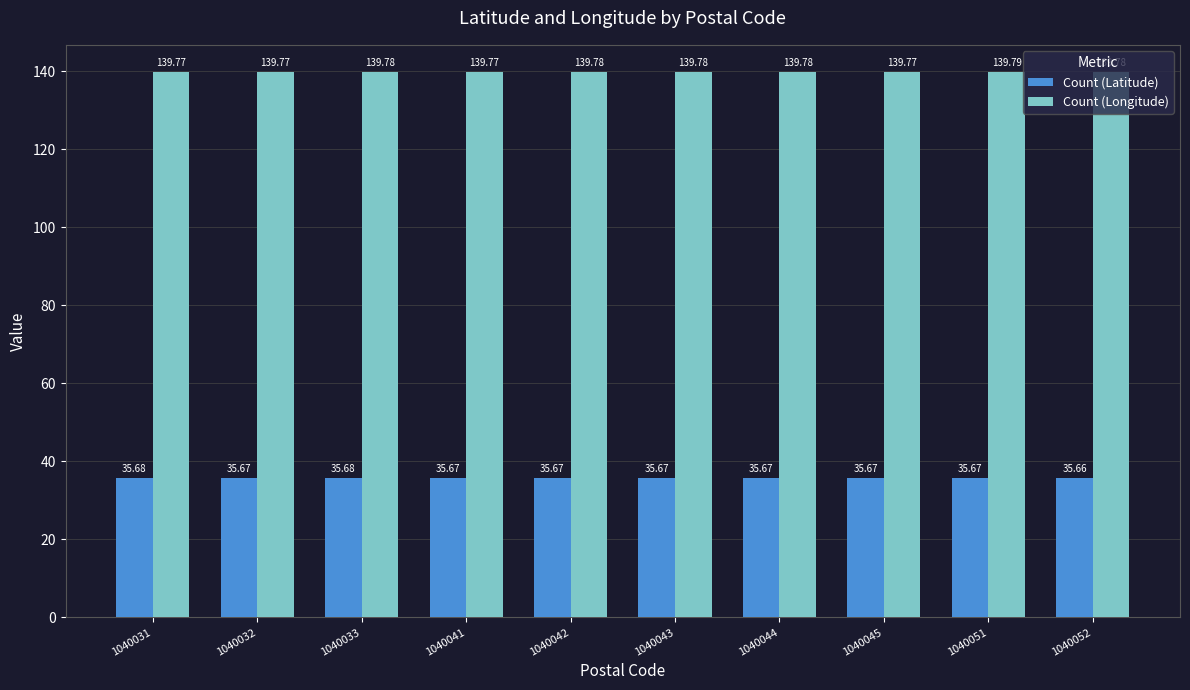

The Count (Longitude) series shows 191.8 at 1040042. True or false?

False